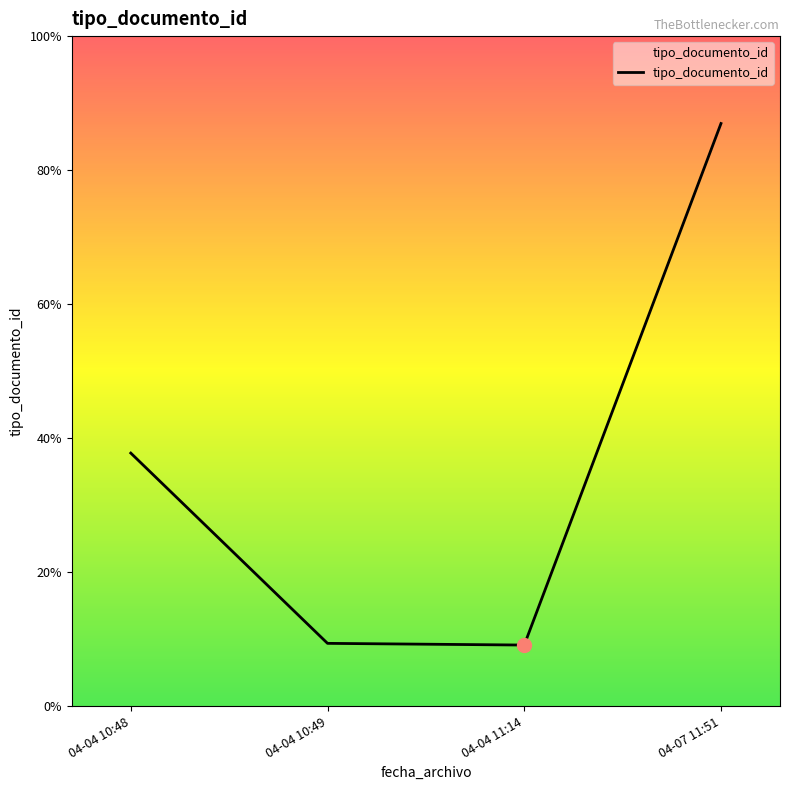

Does the chart display data point markers on the line(s)?

No